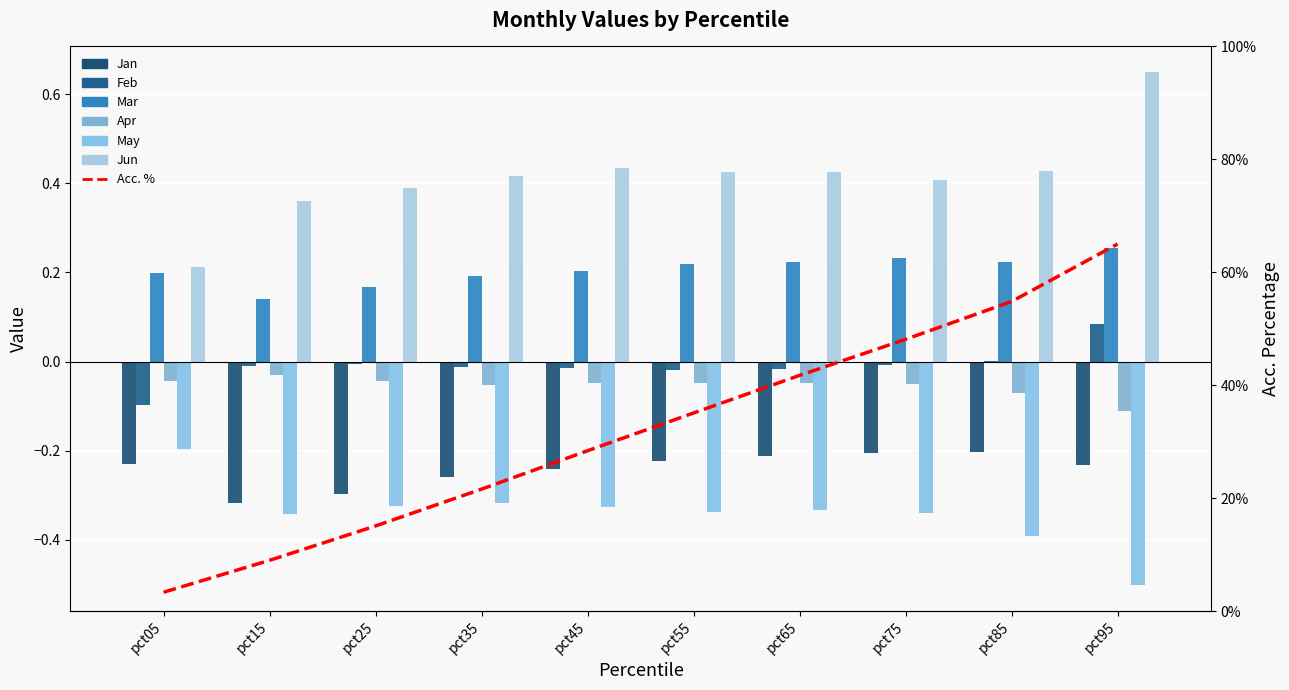

What is the spread (max minus min) of values at pct25?

0.7